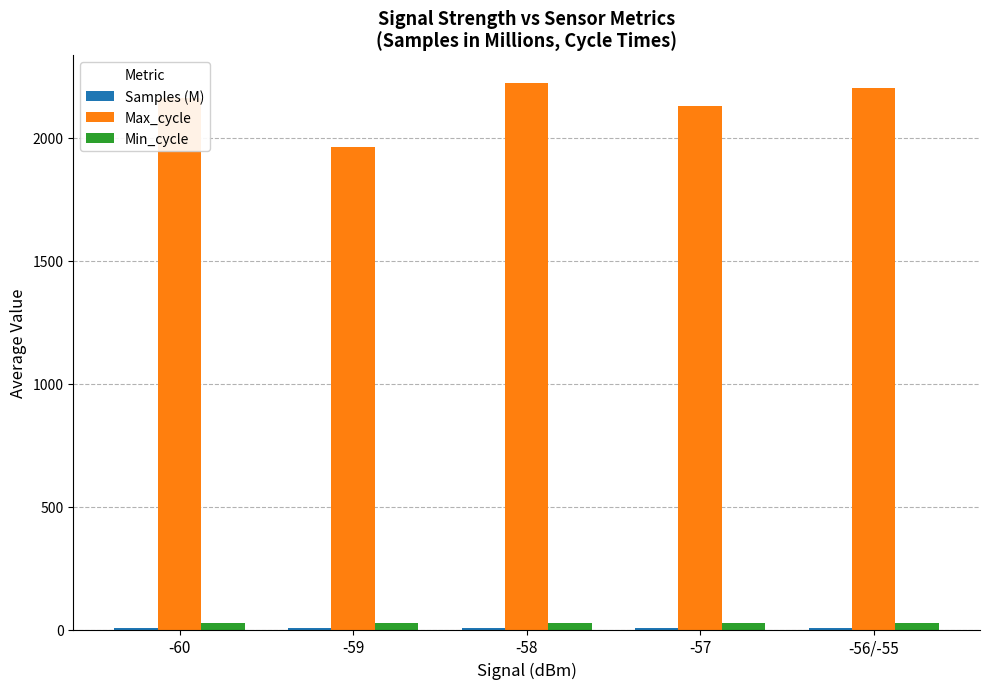

What is the sum of all Min_cycle values?

135.0